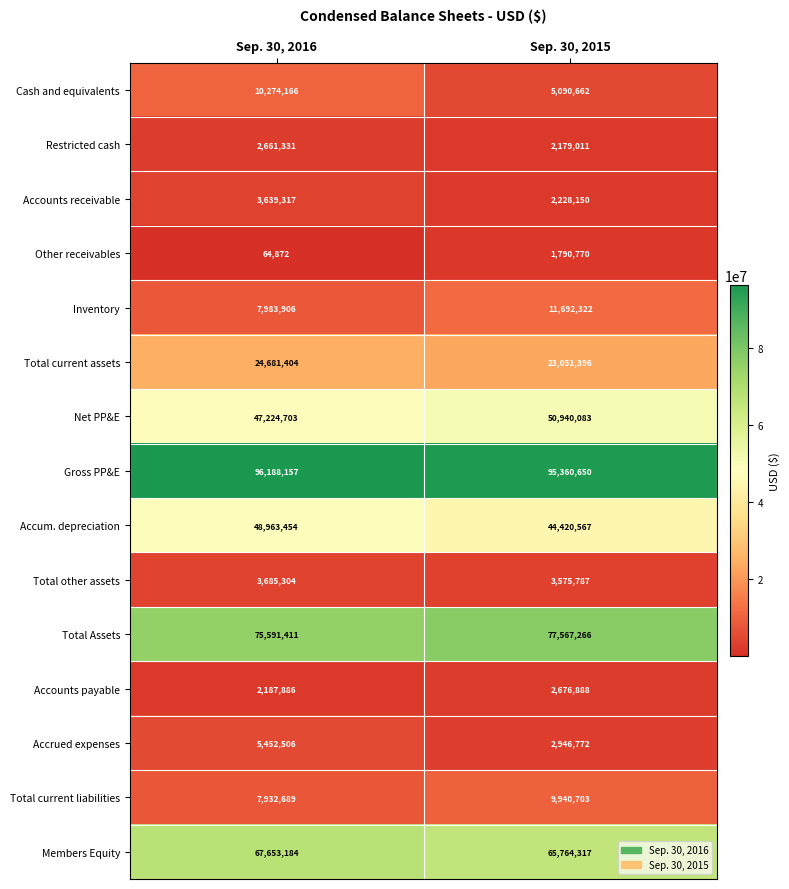

Which label corresponds to the largest value in the chart?

Sep. 30, 2016